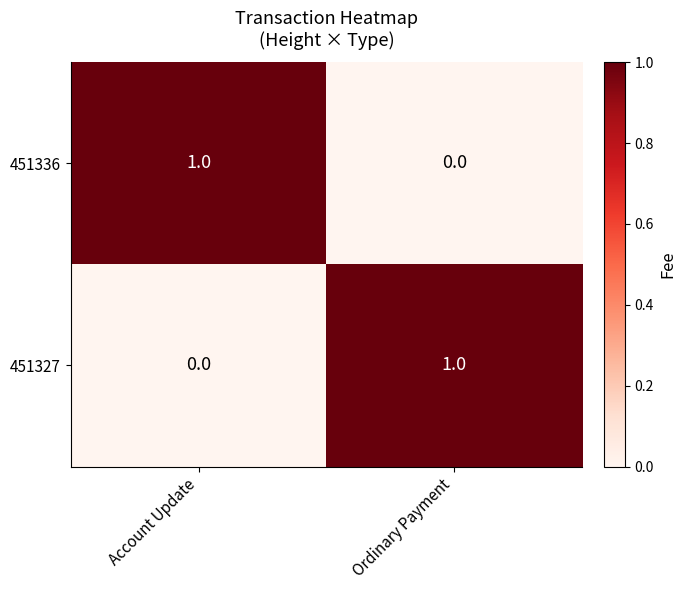

At how many categories does at least one series exceed 0?

2